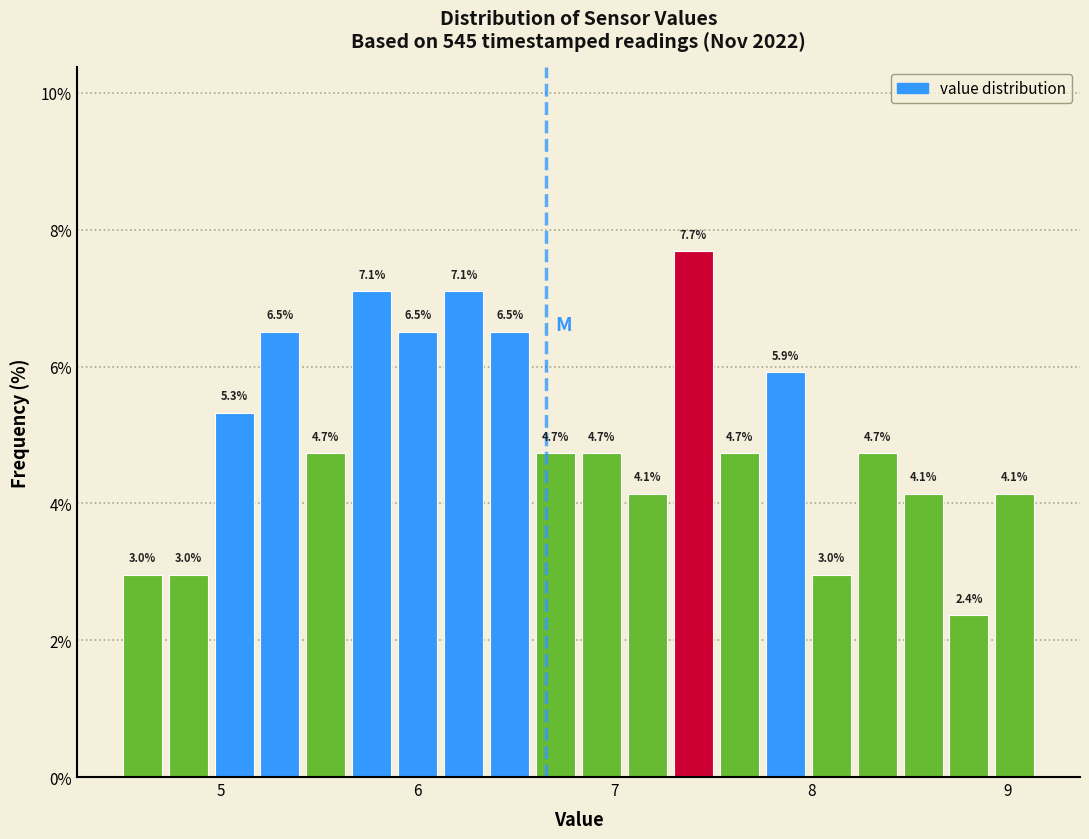

Around what value on the x-axis is the tallest bar? Give the approximate position of its centre, as read against the axis.

7.4